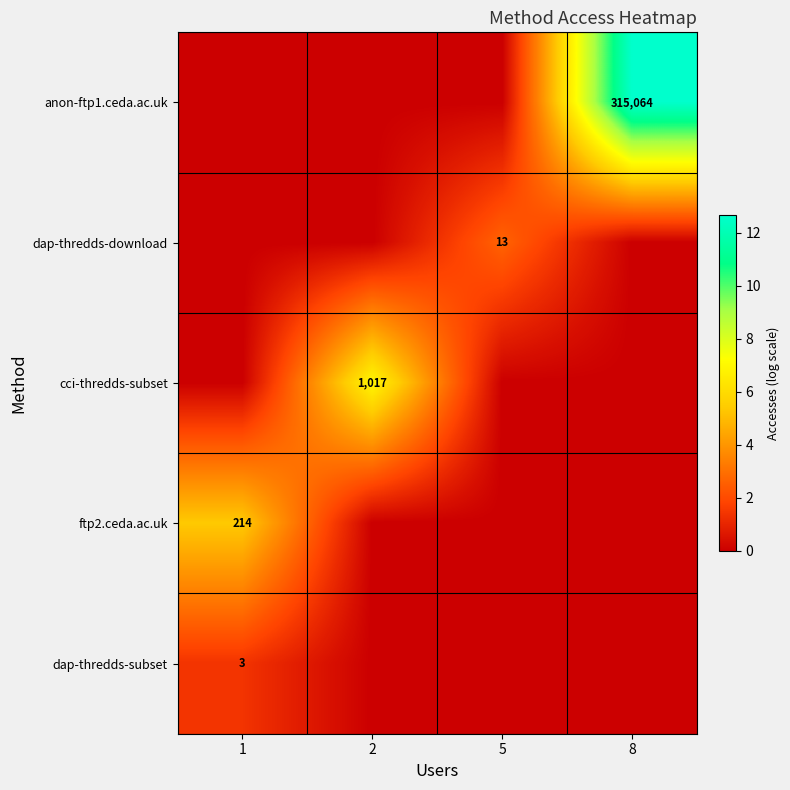

The value of cci-thredds-subset at 2 is 1017. True or false?

True